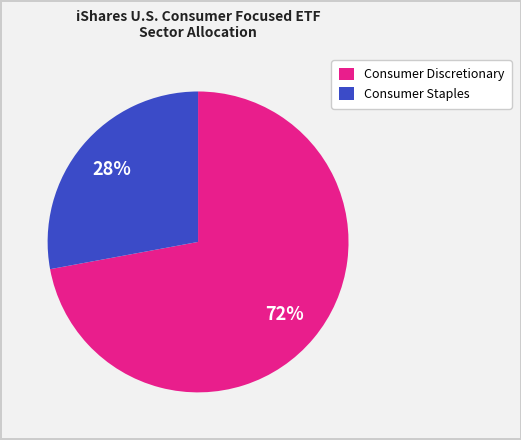

Is the sum of Consumer Discretionary and Consumer Staples greater than half?

Yes